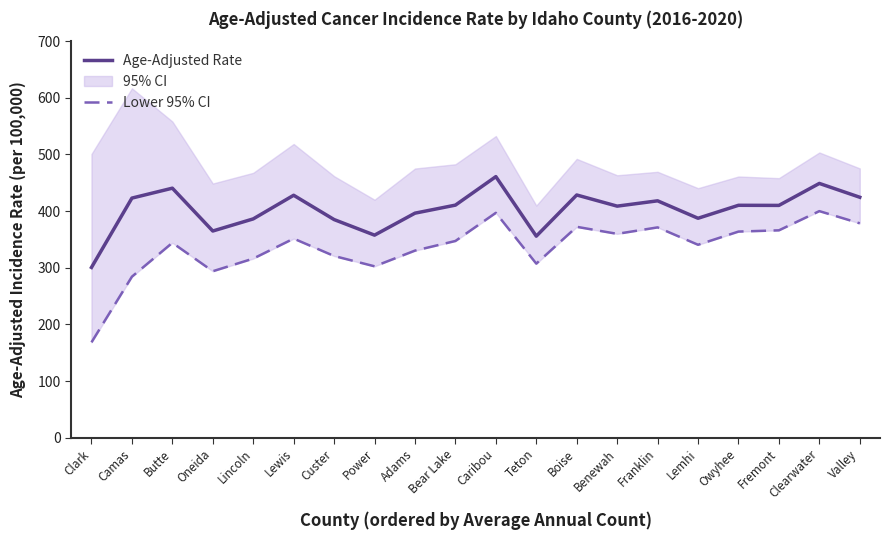

True or false: Age-Adjusted Rate has a value of 364.9 at Oneida.

True